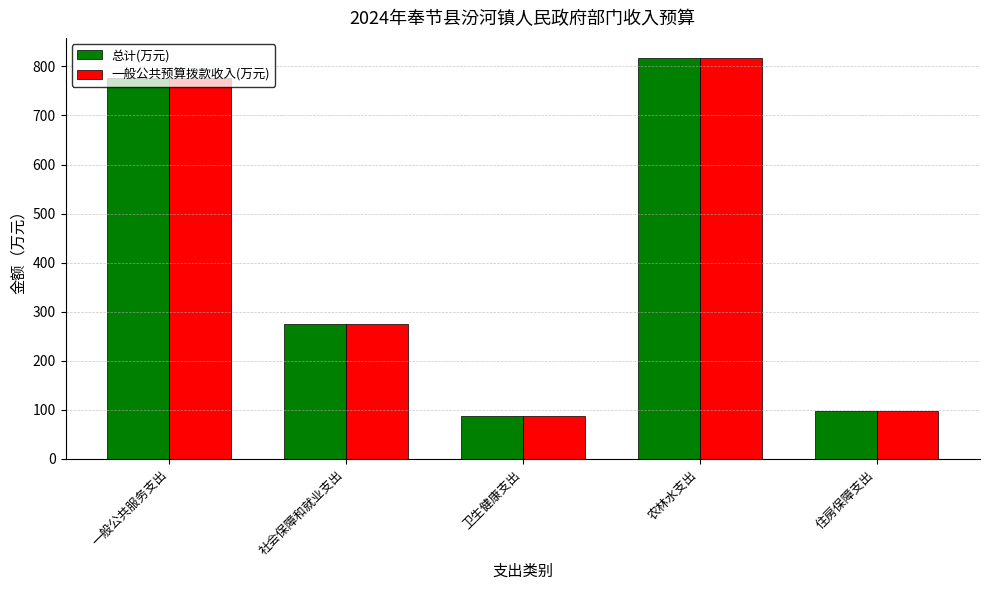

Is it true that 一般公共预算拨款收入(万元) equals 817.2 at 农林水支出?

True